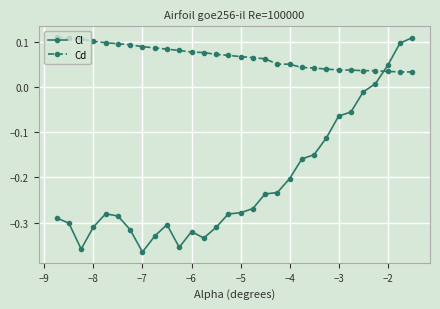

List the series in order of their overall mean, highest first.

Cd, Cl